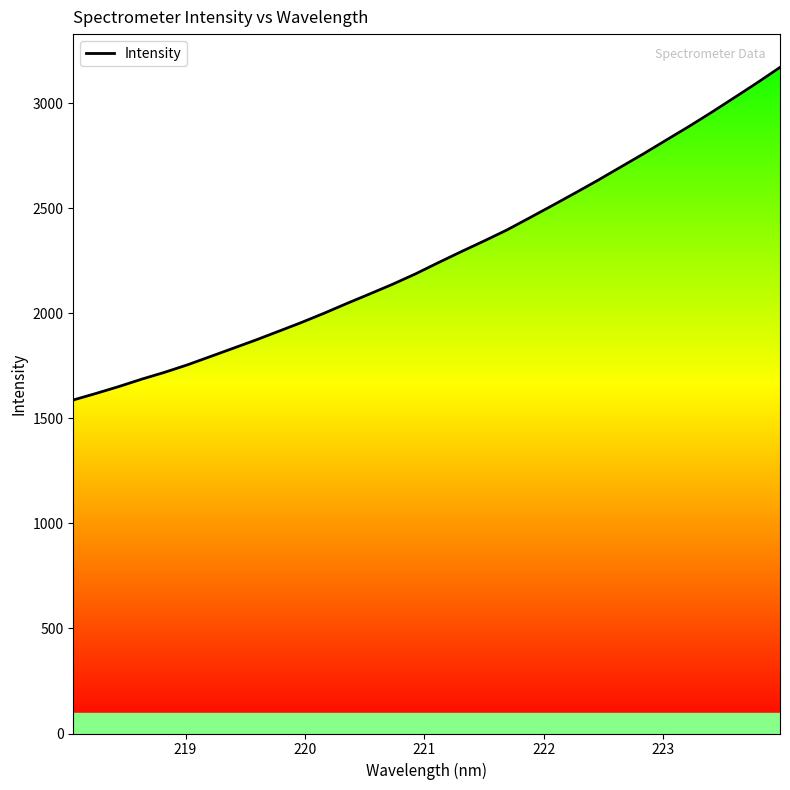

What is the smallest value displayed?

1587.0